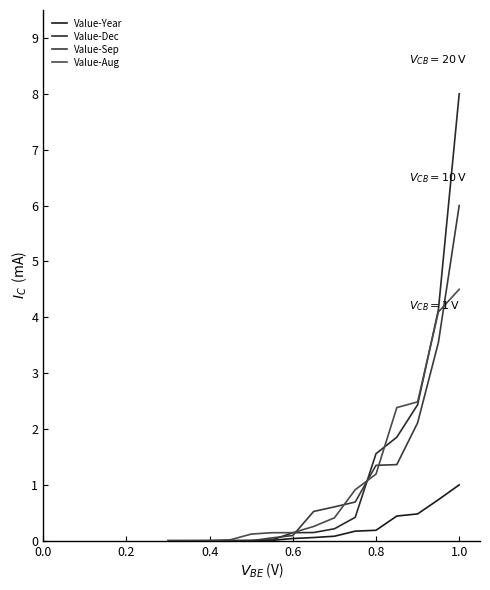

How many lines are shown in the chart?

4